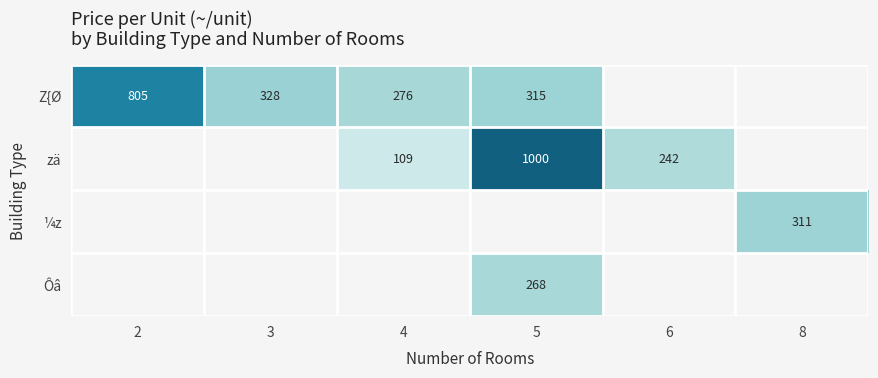

At which category does the chart reach its minimum across all series?

4